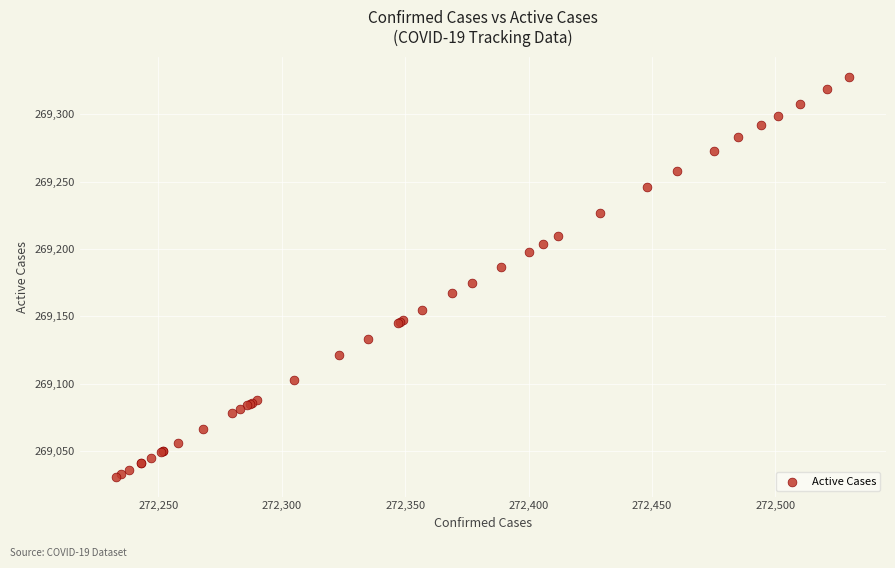

What Y value in the scatter plot is closest to 269179?

269175